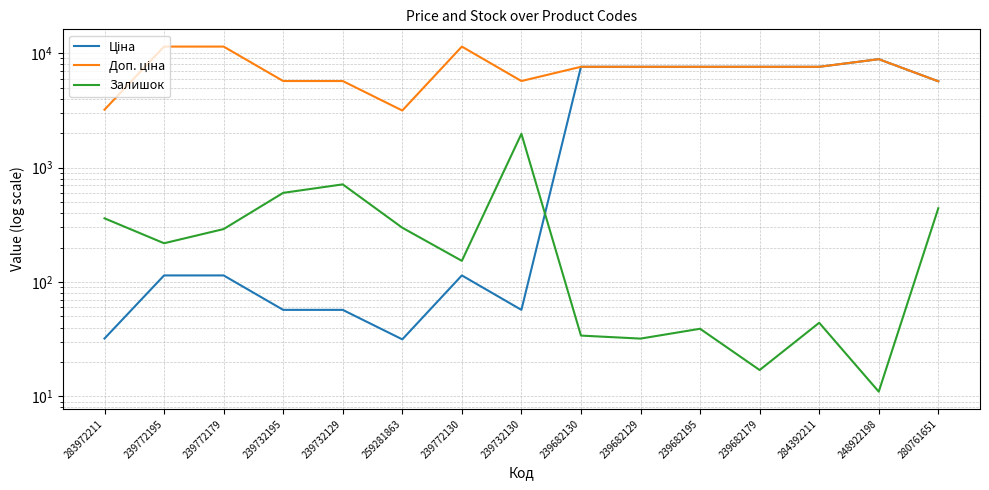

Which series changed the most between 239732129 and 239682130?

Ціна